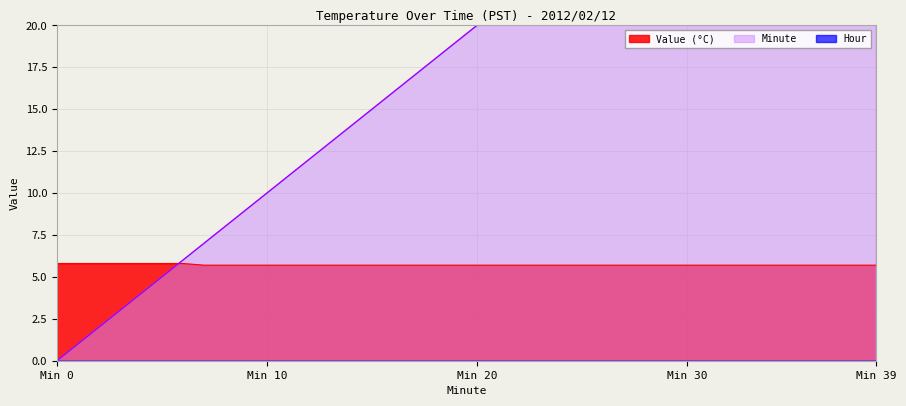

How many data points does each series have?

40